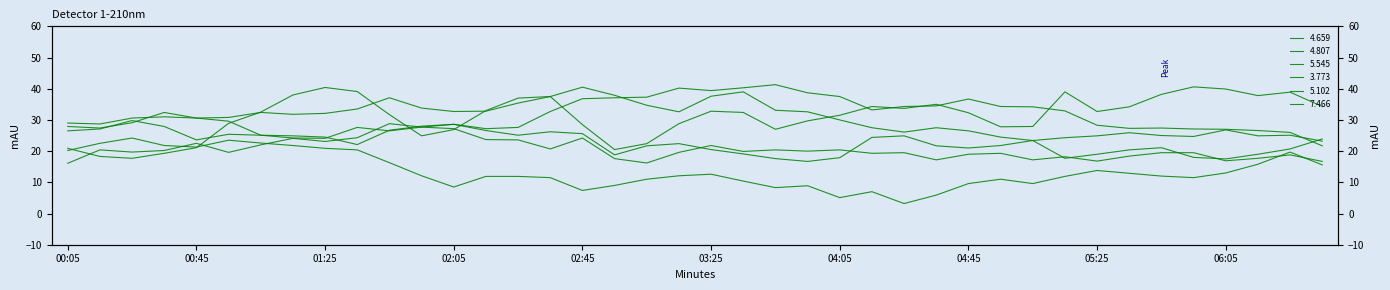

Is it true that 7.466 equals 3.5 at 2005/12/07 03:45?

False